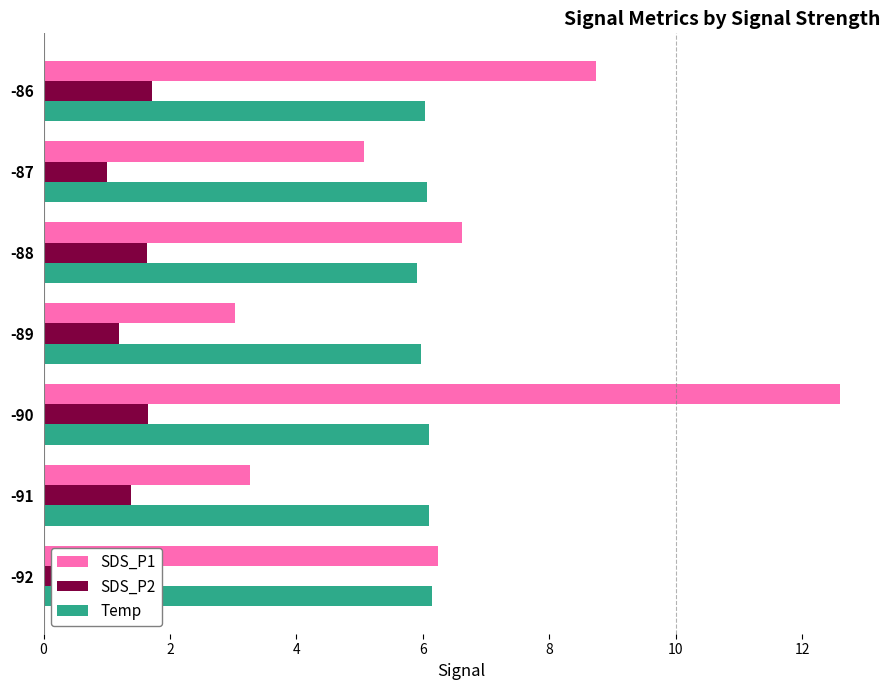

Which category has the highest value in the SDS_P1 series?

-90